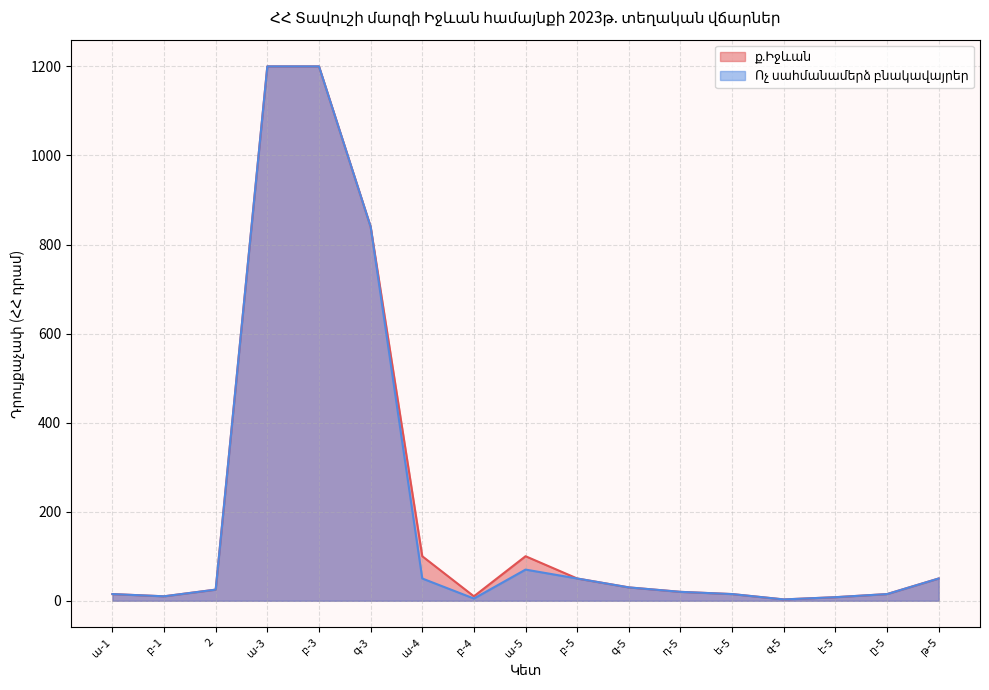

The value of Ոչ սահմանամերձ բնակավայրեր at բ-4 is 5. True or false?

True